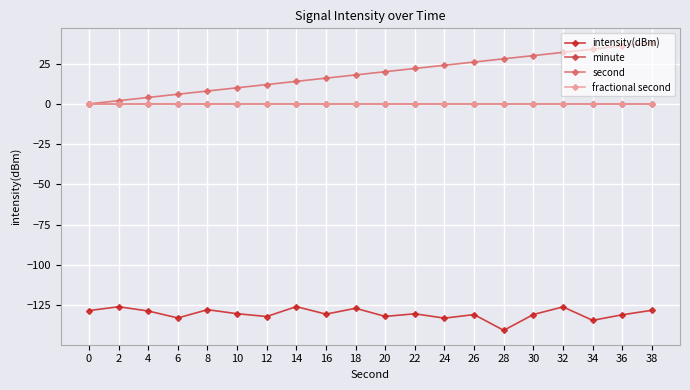

Which series has the largest range (max minus min)?

second